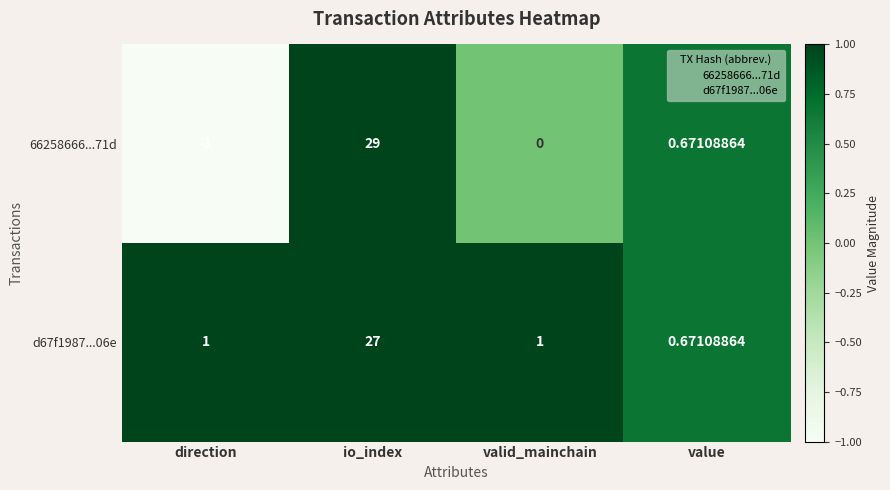

Which series has the widest spread of values?

66258666...71d